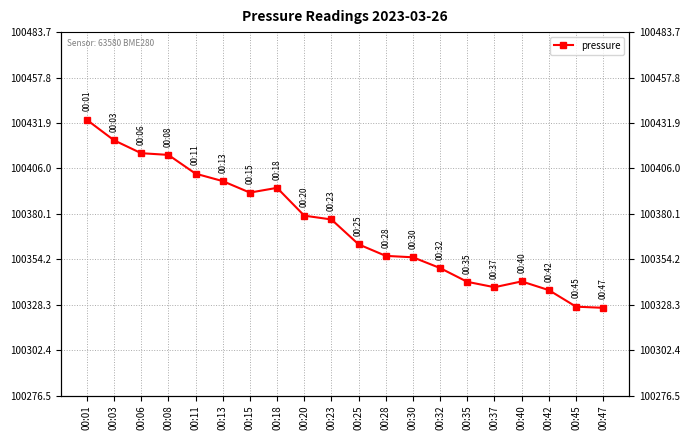

Which category has the highest value across all series?

00:01